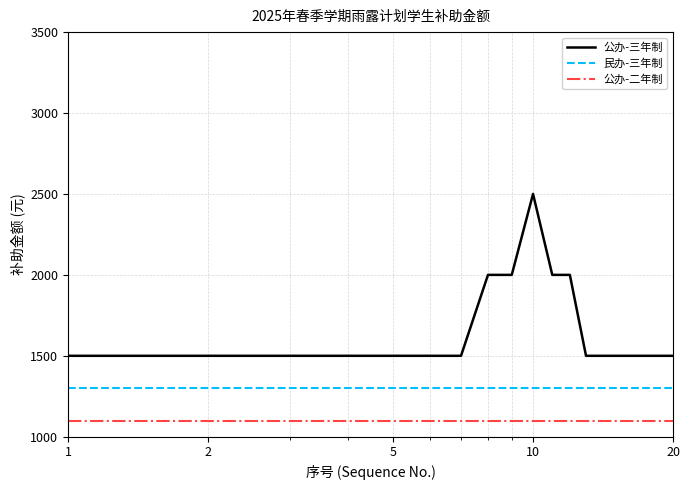

What are all the series names shown in the legend?

公办-三年制, 民办-三年制, 公办-二年制